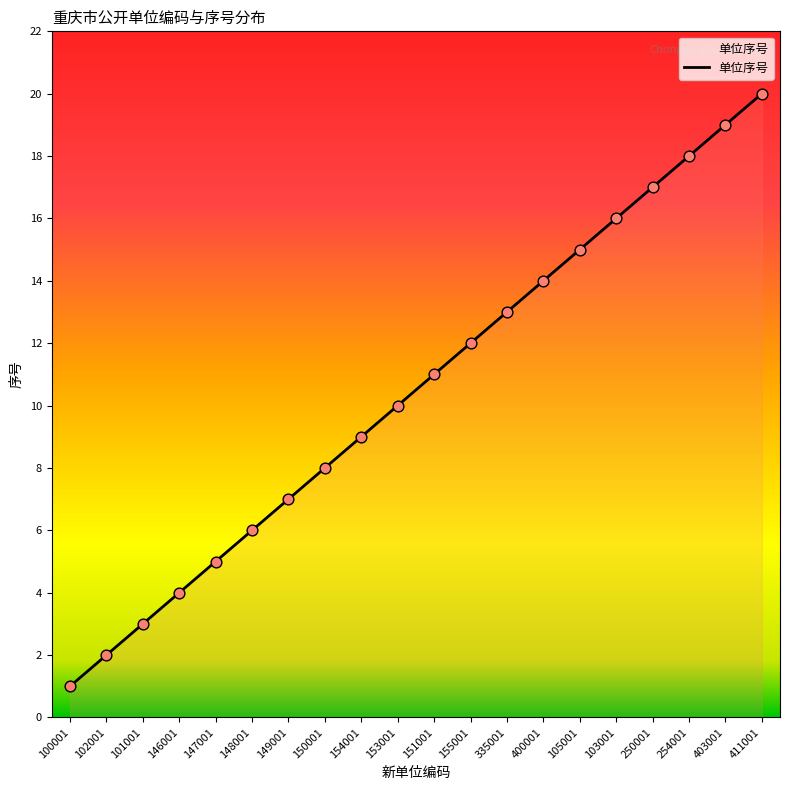

What is the change in value from 101001 to 155001?

+9